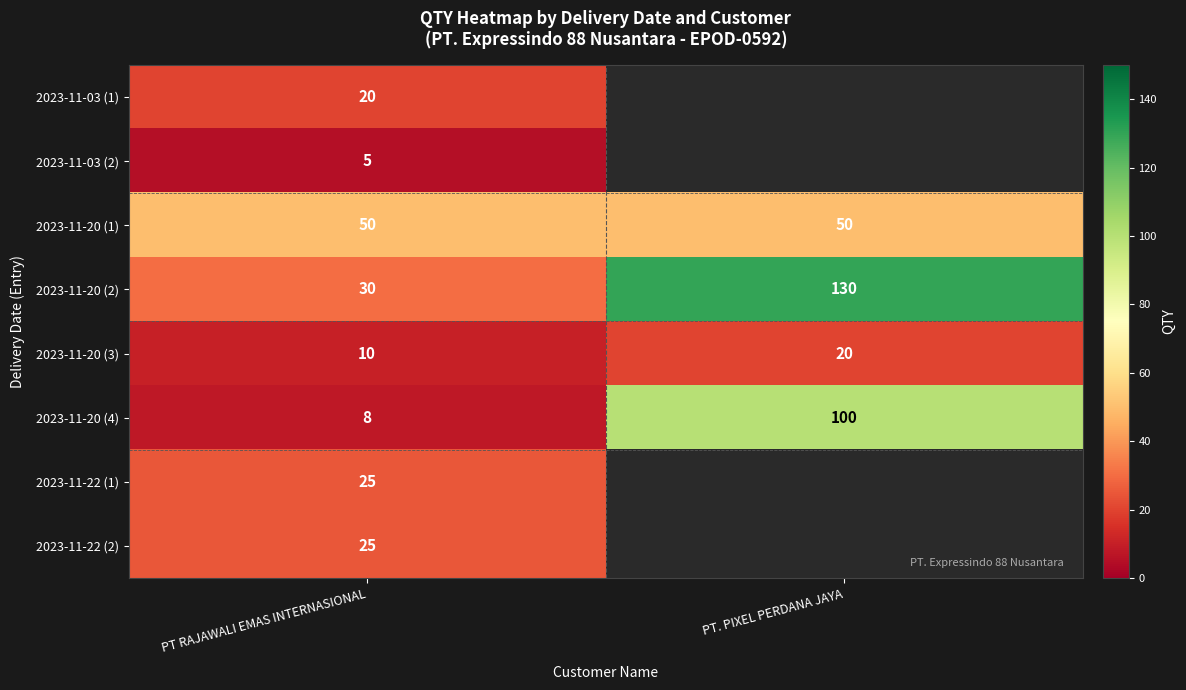

What is the total value across all series at PT RAJAWALI EMAS INTERNASIONAL?

173